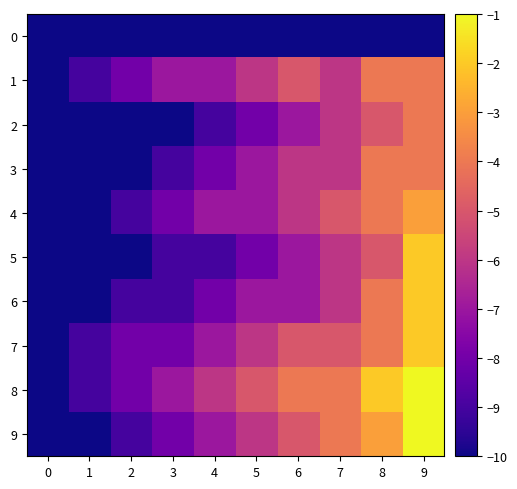

Reading right to left, list all the values displayed in this chart.

0: 9=-10	8=-10	7=-10	6=-10	5=-10	4=-10	3=-10	2=-10	1=-10	0=-10
1: 9=-4	8=-4	7=-6	6=-5	5=-6	4=-7	3=-7	2=-8	1=-9	0=-10
2: 9=-4	8=-5	7=-6	6=-7	5=-8	4=-9	3=-10	2=-10	1=-10	0=-10
3: 9=-4	8=-4	7=-6	6=-6	5=-7	4=-8	3=-9	2=-10	1=-10	0=-10
4: 9=-3	8=-4	7=-5	6=-6	5=-7	4=-7	3=-8	2=-9	1=-10	0=-10
5: 9=-2	8=-5	7=-6	6=-7	5=-8	4=-9	3=-9	2=-10	1=-10	0=-10
6: 9=-2	8=-4	7=-6	6=-7	5=-7	4=-8	3=-9	2=-9	1=-10	0=-10
7: 9=-2	8=-4	7=-5	6=-5	5=-6	4=-7	3=-8	2=-8	1=-9	0=-10
8: 9=-1	8=-2	7=-4	6=-4	5=-5	4=-6	3=-7	2=-8	1=-9	0=-10
9: 9=-1	8=-3	7=-4	6=-5	5=-6	4=-7	3=-8	2=-9	1=-10	0=-10